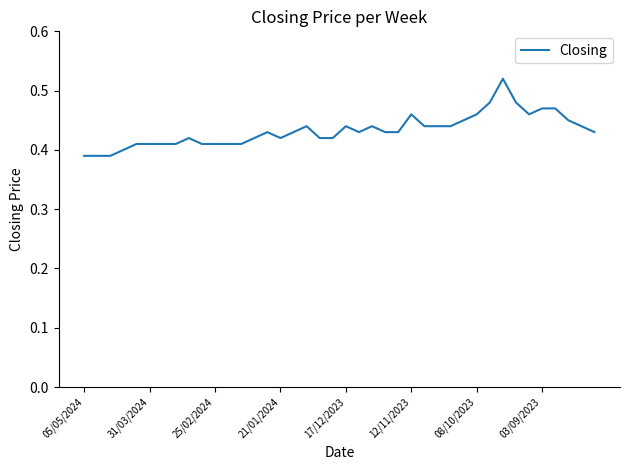

Does the chart display data point markers on the line(s)?

No